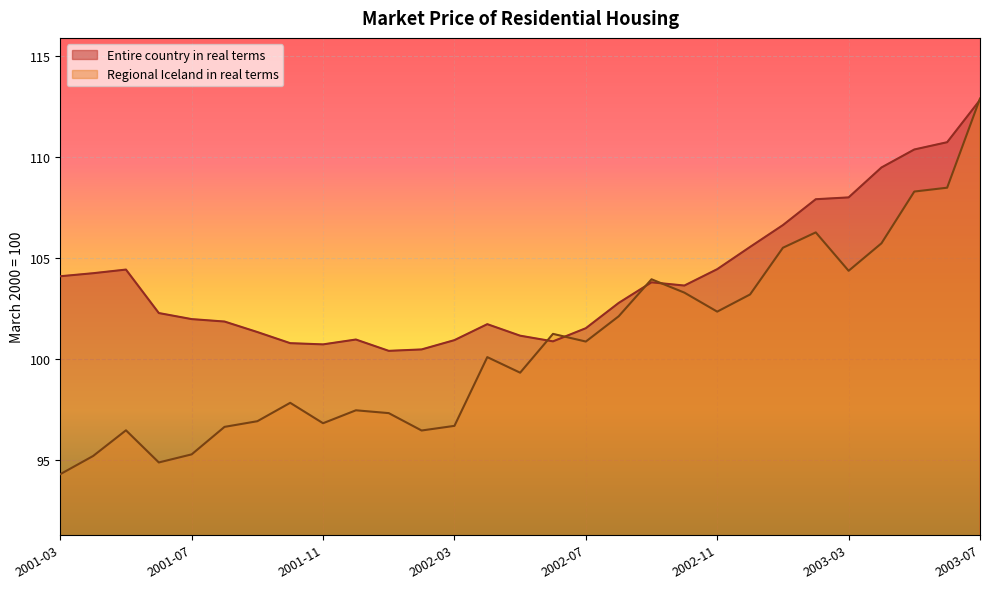

Which series has the largest range (max minus min)?

Regional Iceland in real terms